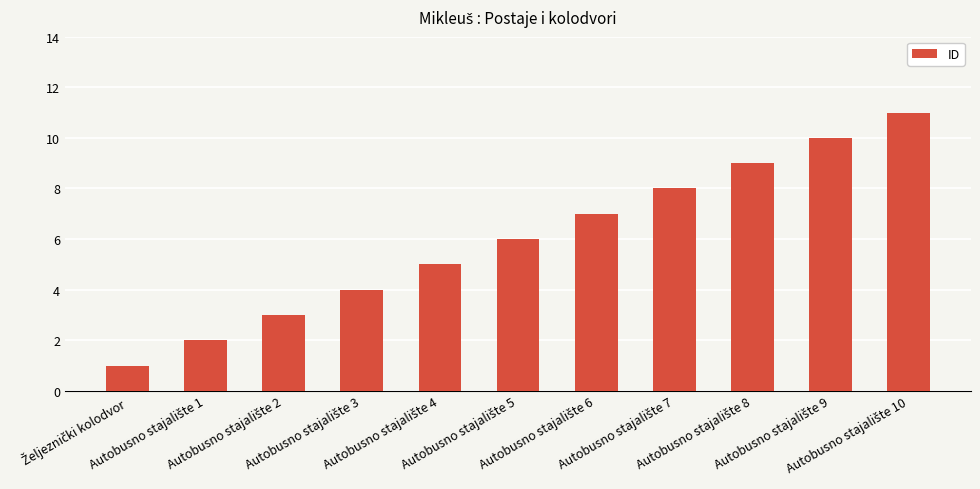

What is the average value?

6